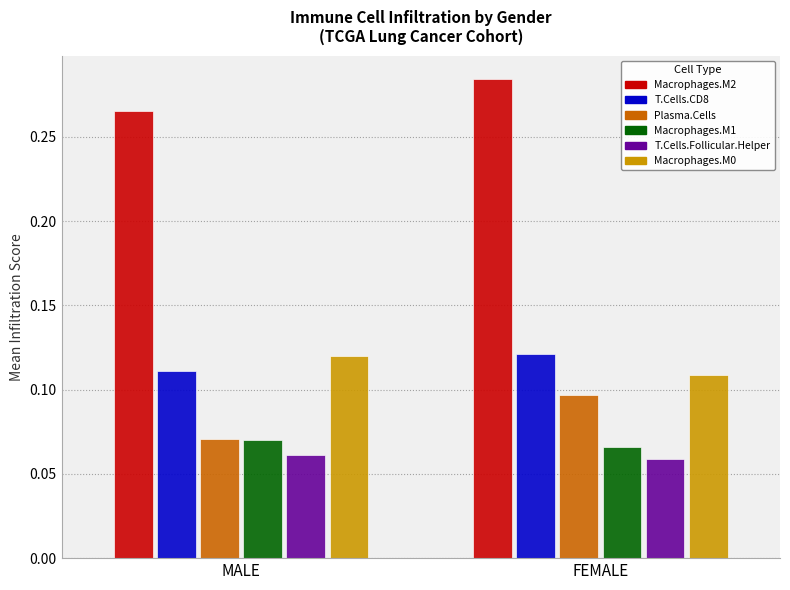

Where is T.Cells.CD8 nearest to the value 0?

MALE